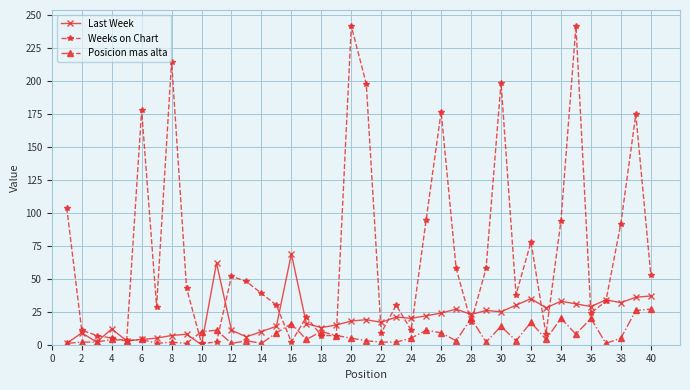

Rank the series by their average value, from highest to lowest.

Weeks on Chart, Last Week, Posicion mas alta